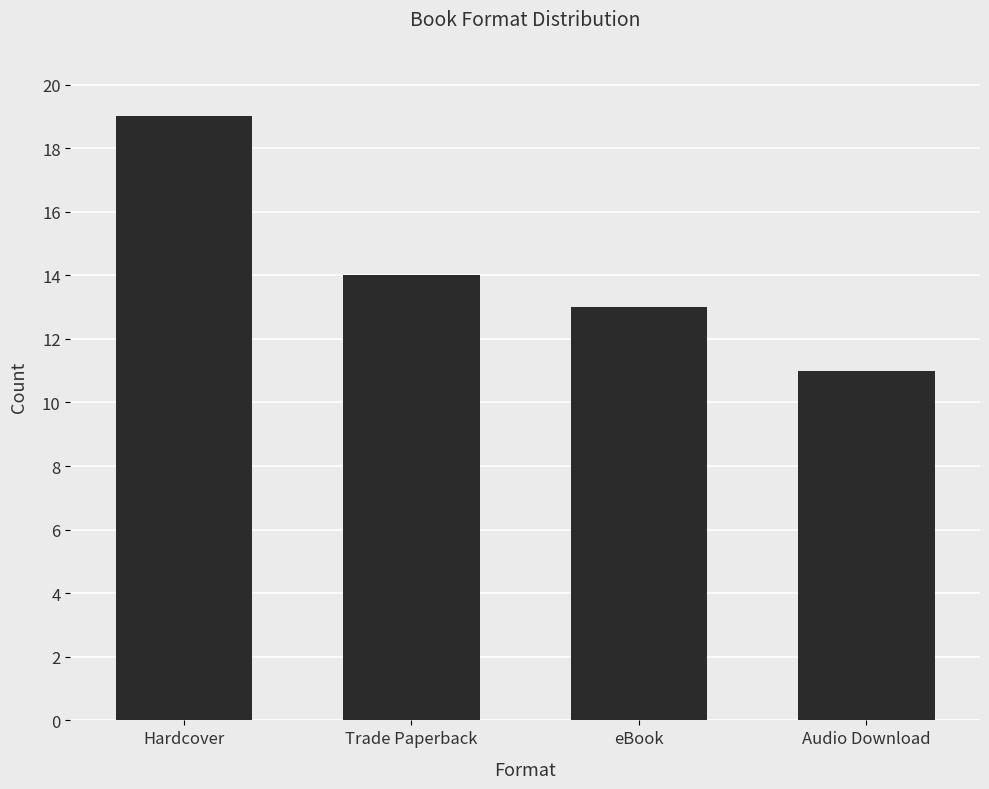

List the labels in order of value, largest first.

Hardcover, Trade Paperback, eBook, Audio Download